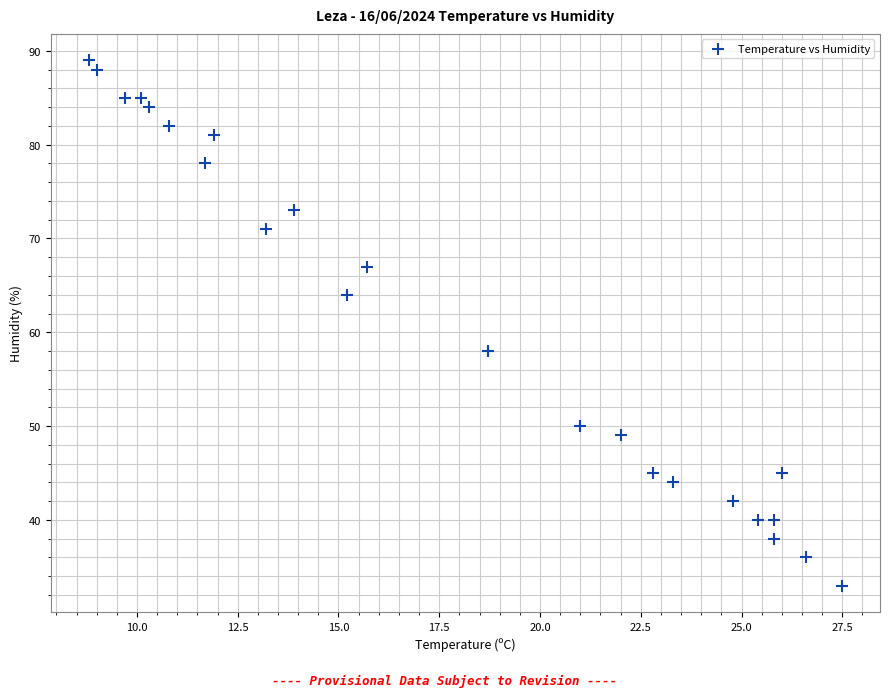

What is the range of Y values (max minus min)?

56